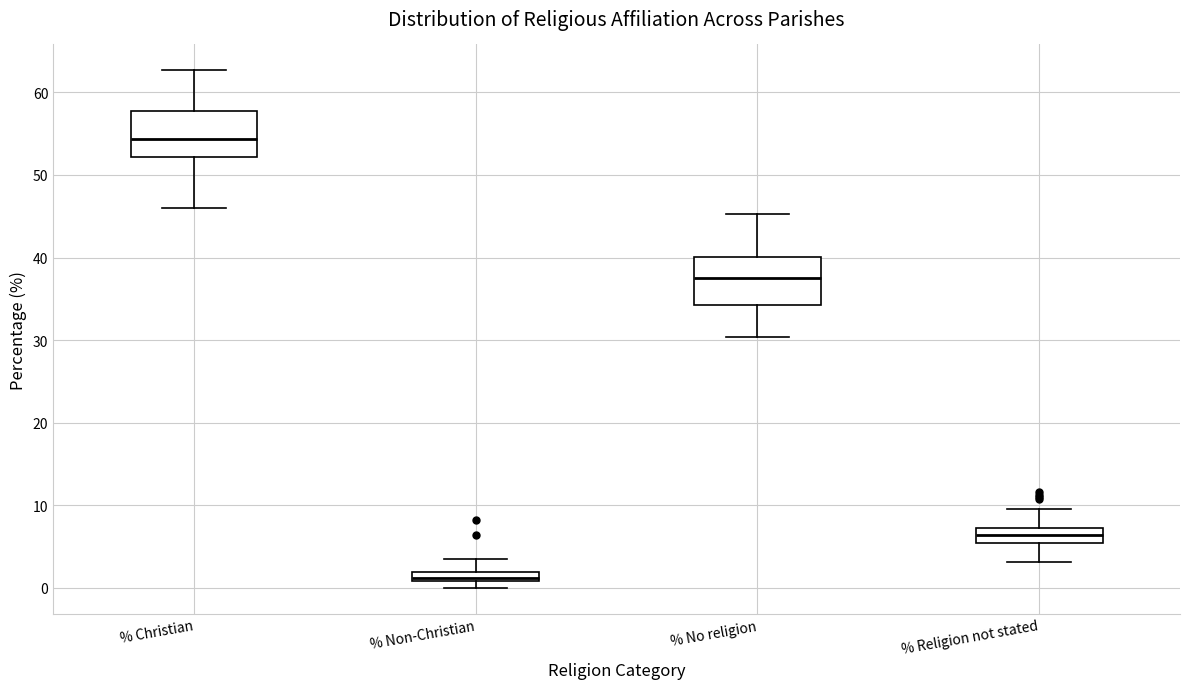

Where is the upper edge of the box for % Religion not stated on the y-axis? The values are not printed on the chart, so give them approximately, as read against the axis.

7